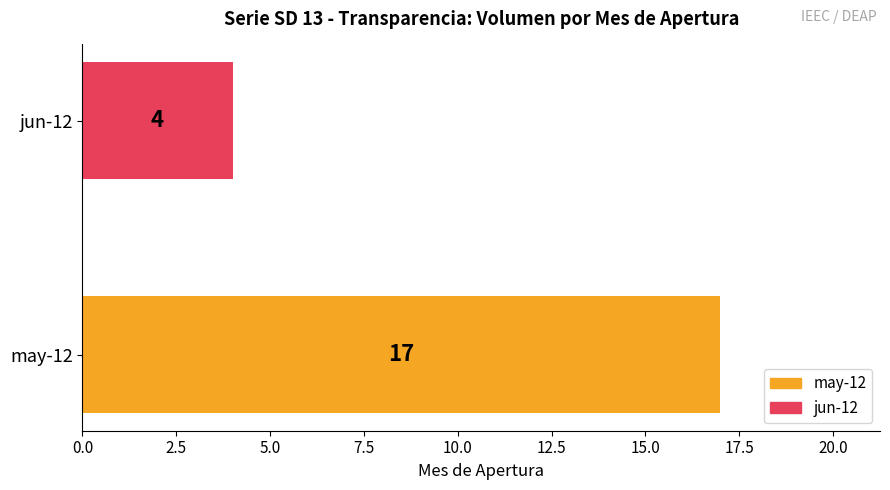

True or false: the data shows 2 at jun-12.

False